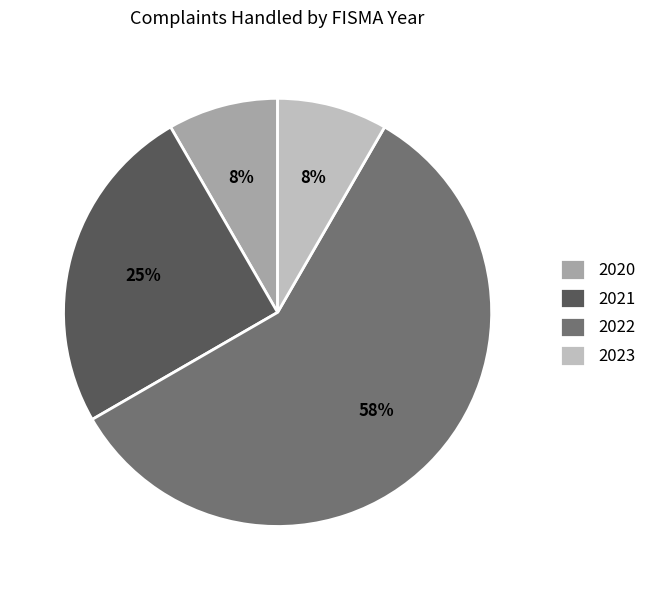

Which has a higher value, 2020 or 2021?

2021